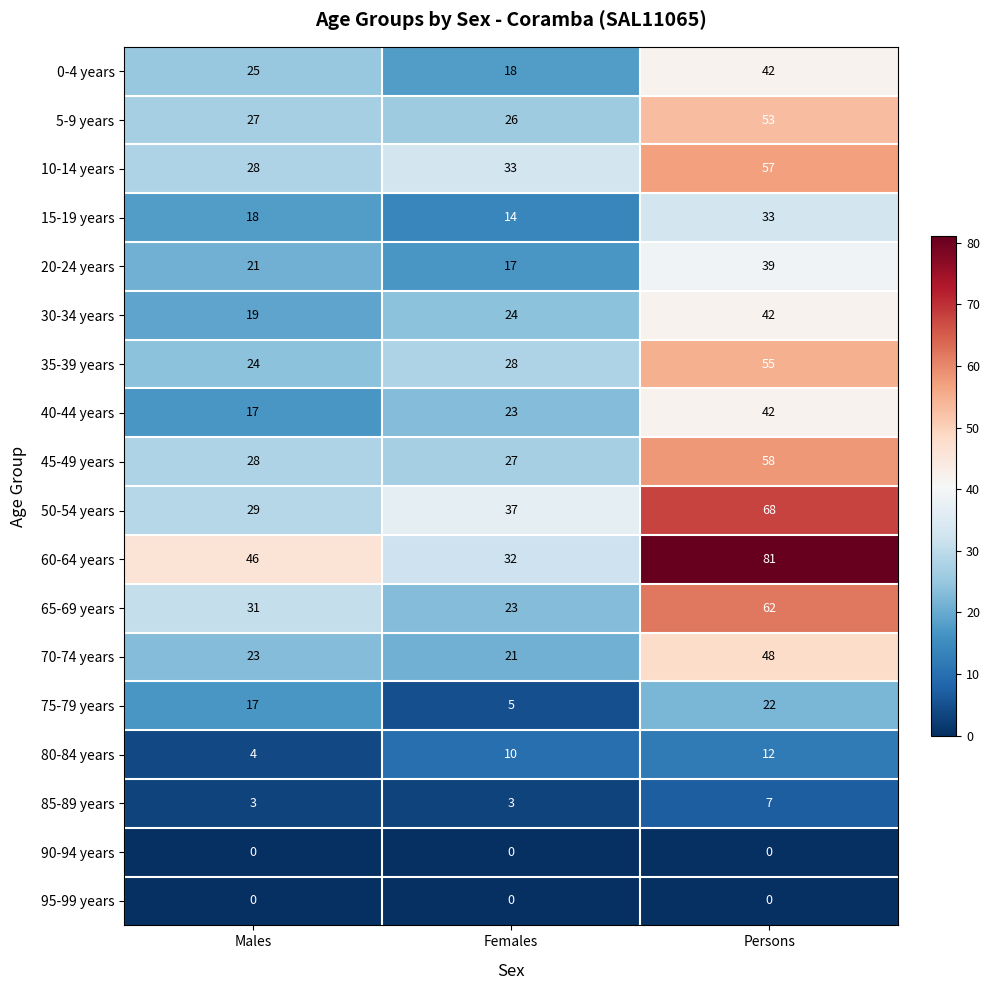

Which series has the largest total across all categories?

60-64 years